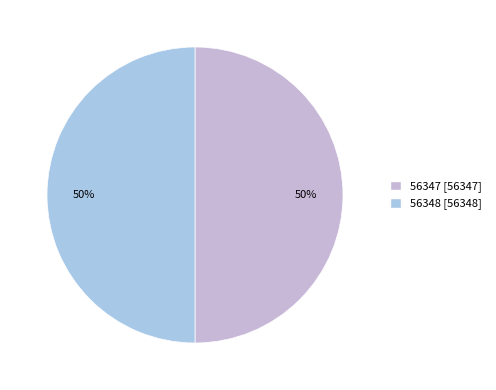

Is it true that 56347 is 50% of the pie?

True